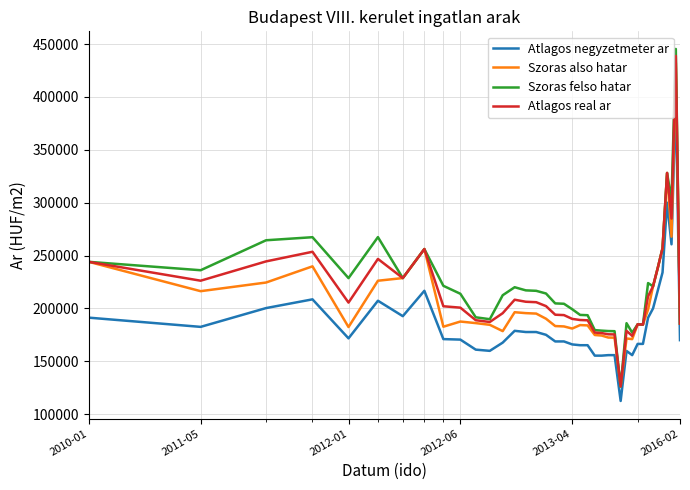

Rank the series by their average value, from highest to lowest.

Szoras felso hatar, Atlagos real ar, Szoras also hatar, Atlagos negyzetmeter ar